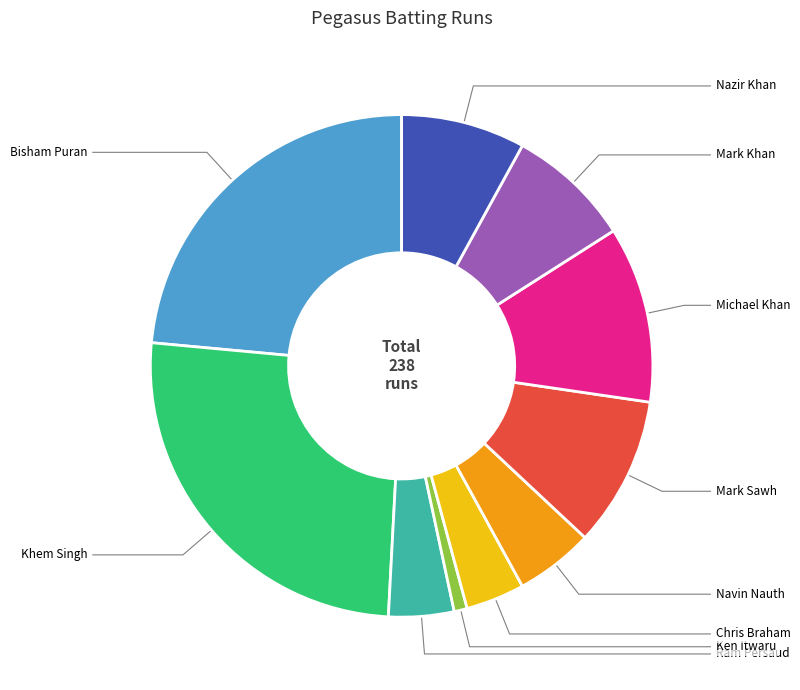

Is there any slice that represents more than half of the pie?

No